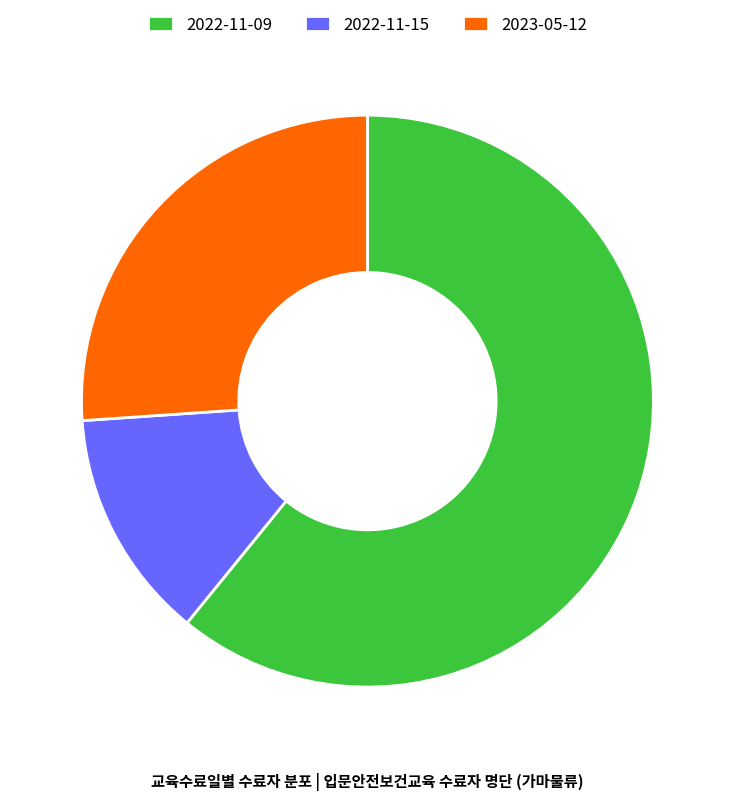

Rank the categories by value from highest to lowest.

2022-11-09, 2023-05-12, 2022-11-15